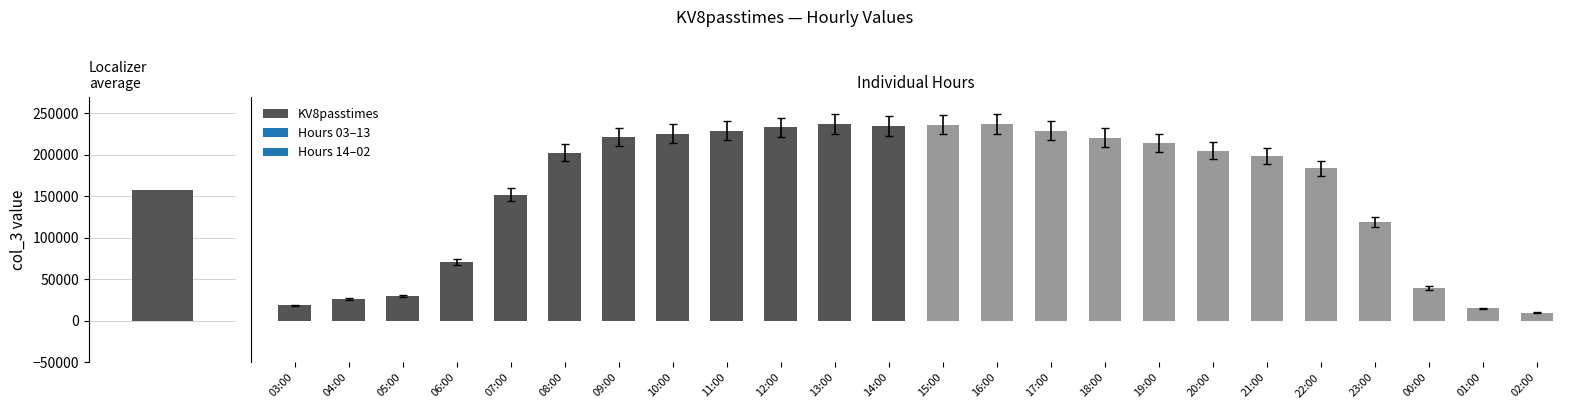

The chart shows a value of 209637.5 at 18:00. True or false?

True